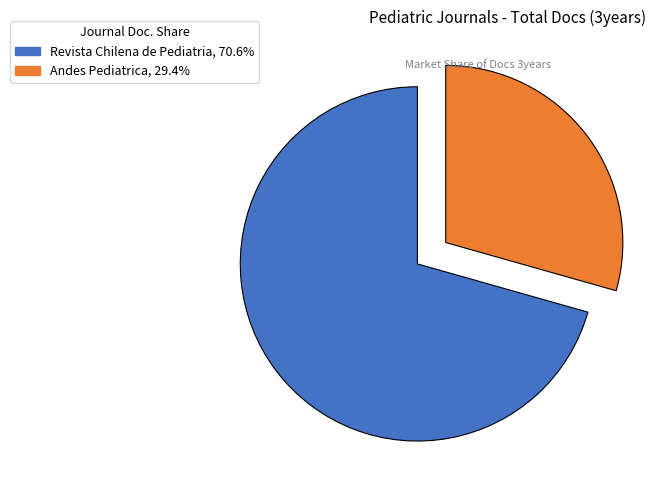

Is Revista Chilena de Pediatria, 70.6% the majority of the pie?

Yes